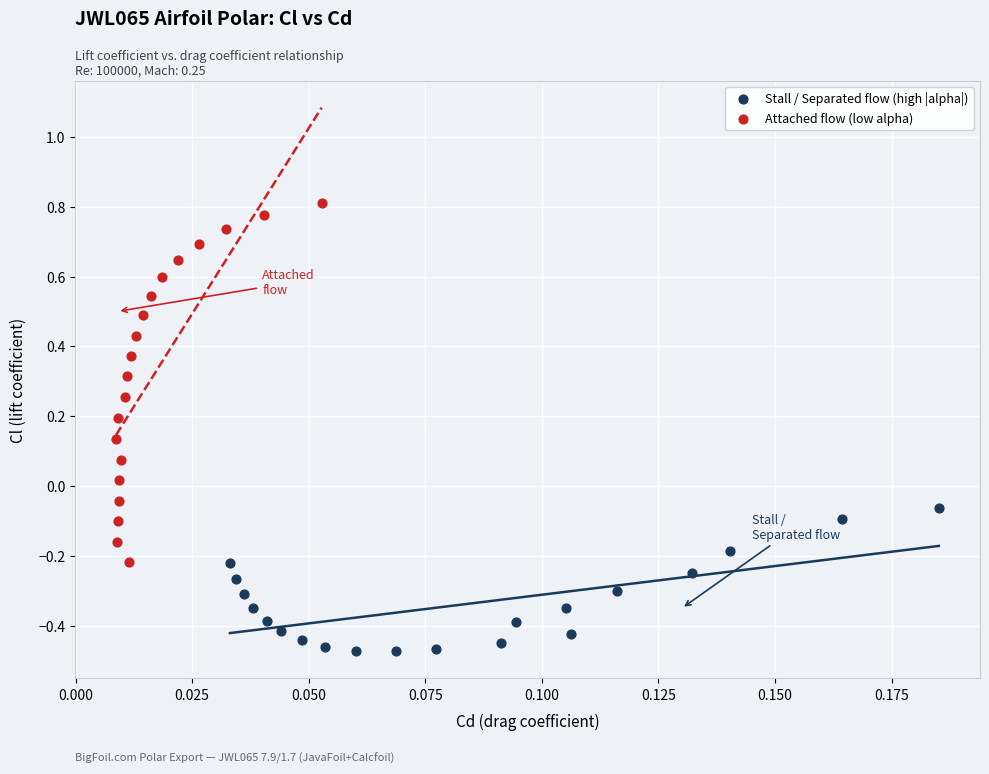

Which series has the largest Y range (max minus min)?

Attached flow (low alpha)